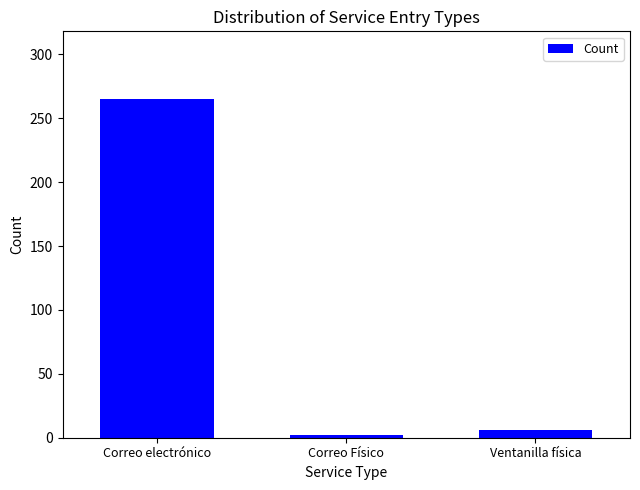

Reading left to right, list all the values displayed in this chart.

265	2	6